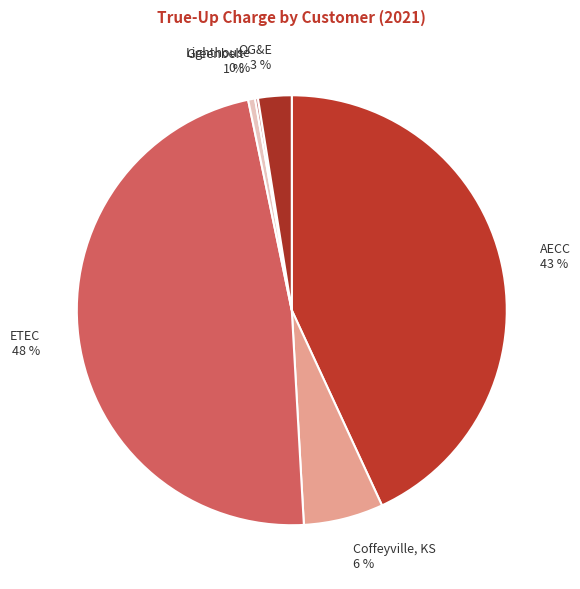

To the nearest percent, what portion does Greenbelt represent?

1%